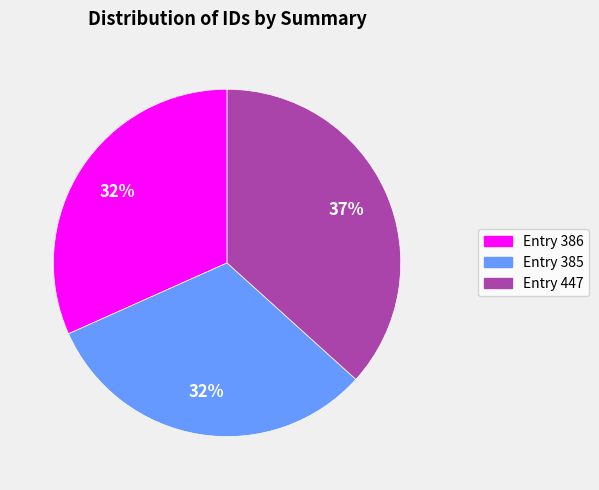

Is there any slice that represents more than half of the pie?

No